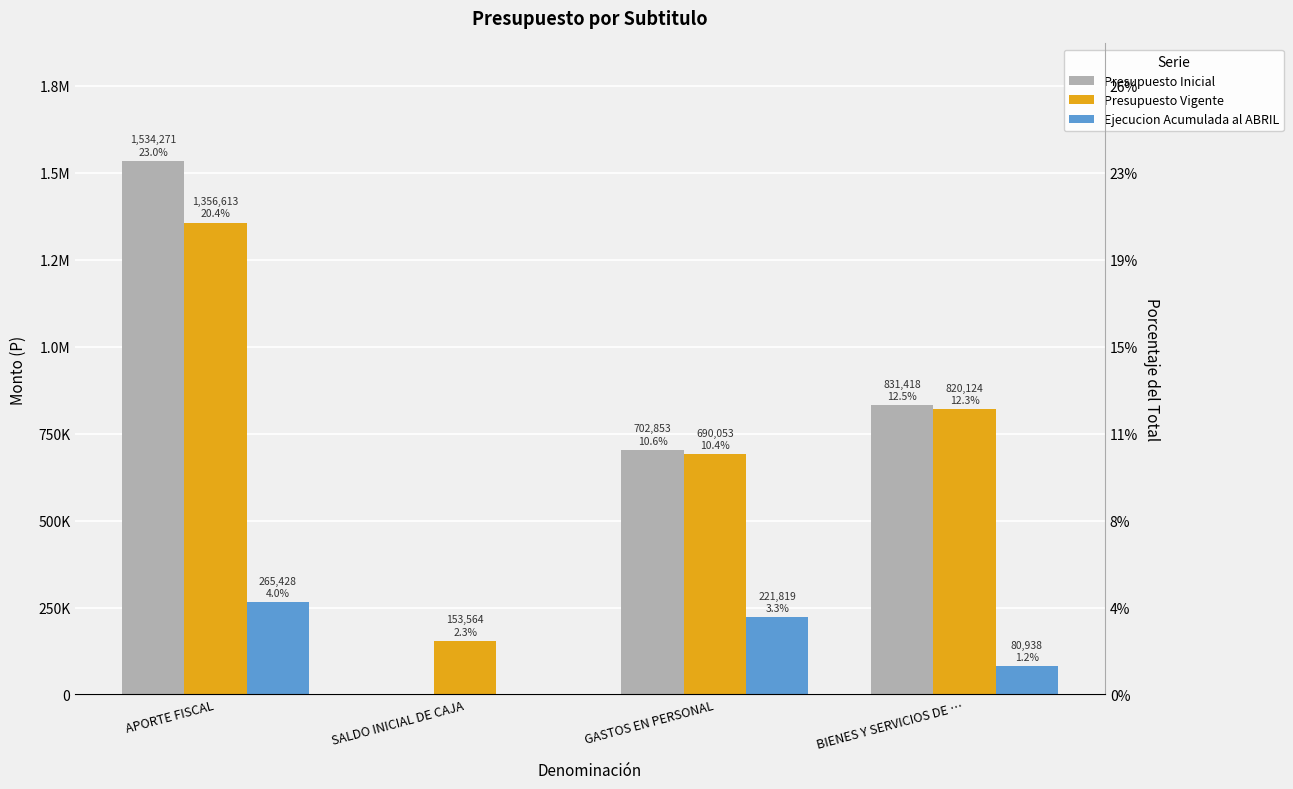

What are all the series names shown in the legend?

Presupuesto Inicial, Presupuesto Vigente, Ejecucion Acumulada al ABRIL